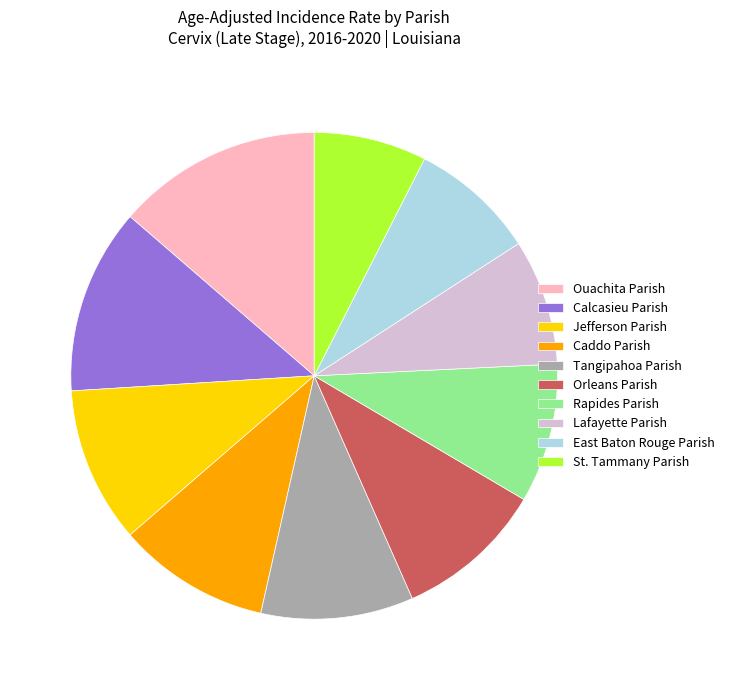

Combined, do Ouachita Parish and Jefferson Parish account for over 50%?

No